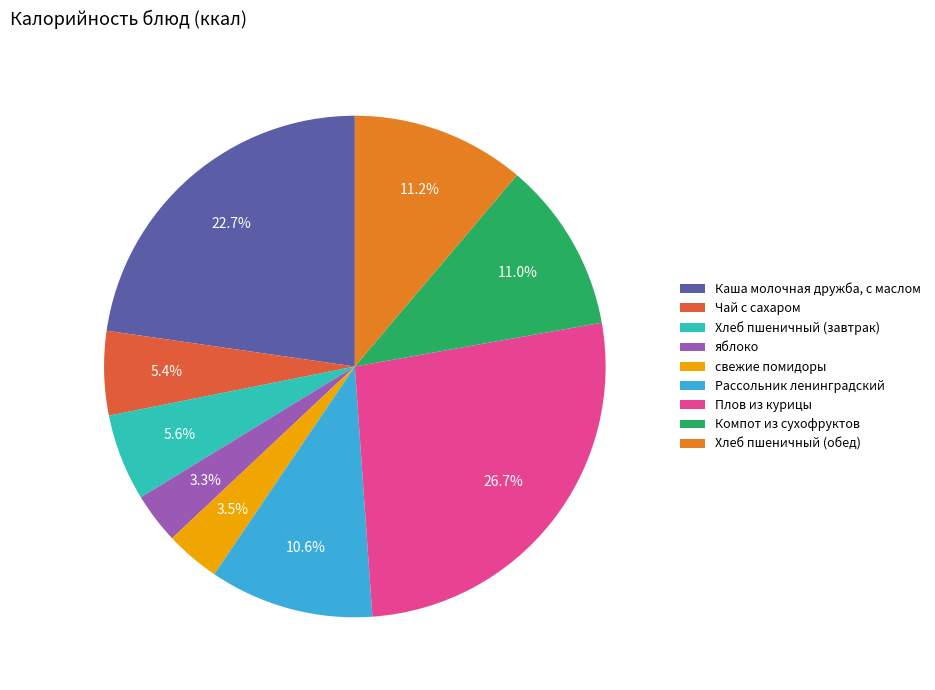

Does Каша молочная дружба, с маслом account for over 50% of the chart?

No